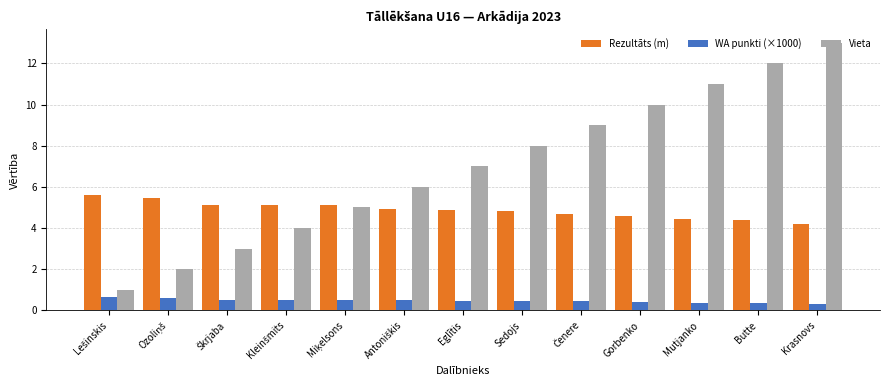

List the series in order of their overall mean, highest first.

Vieta, Rezultāts (m), WA punkti (×1000)